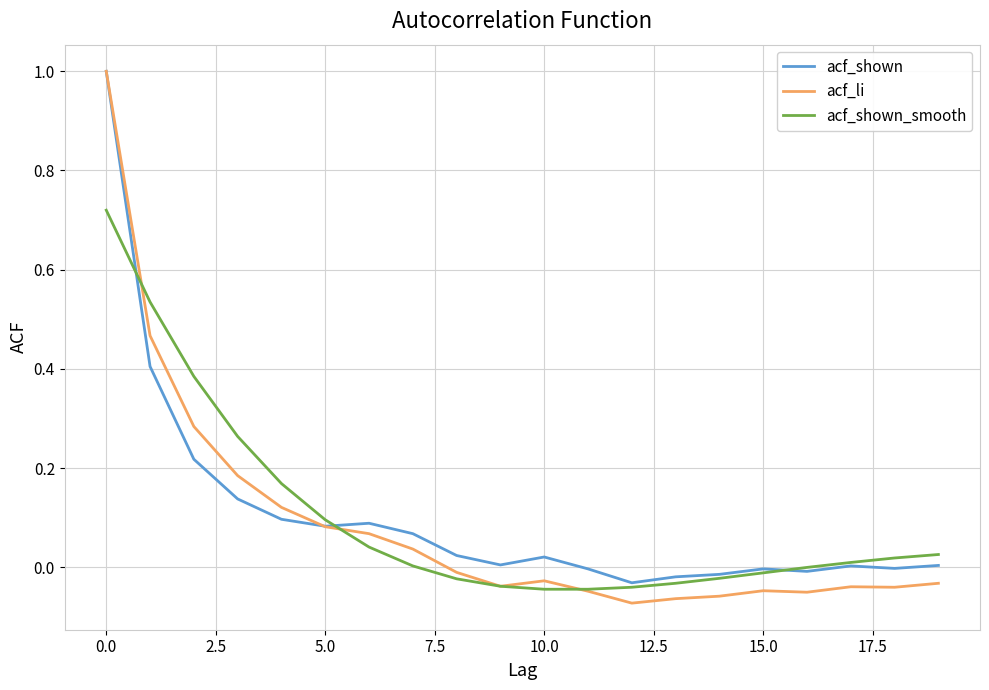

Which series has the widest spread of values?

acf_li